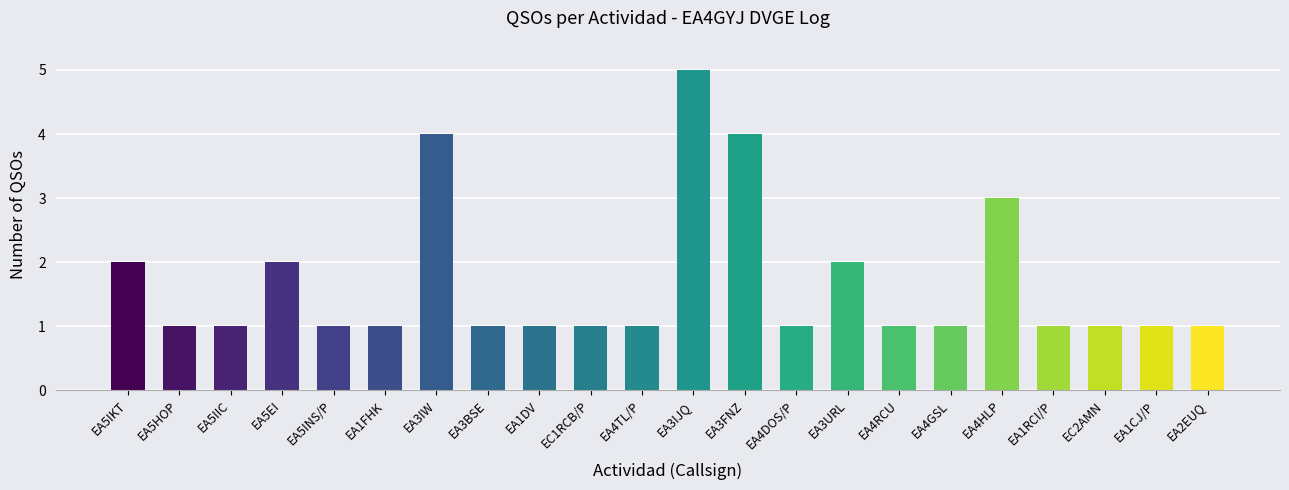

What is the difference between the maximum and second lowest values?

4